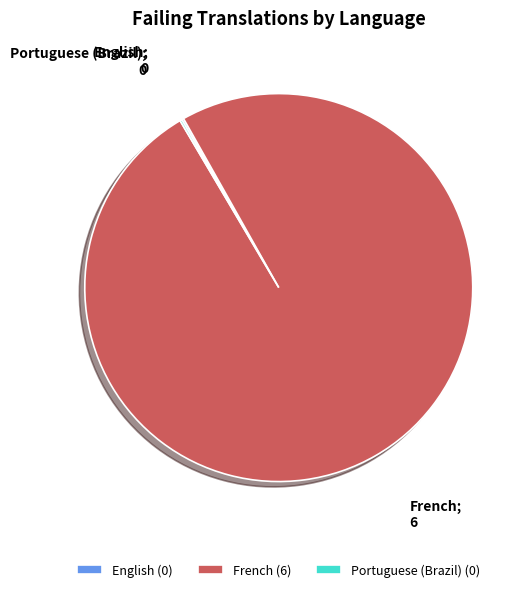

The French (6) slice represents 100% of the pie. True or false?

True